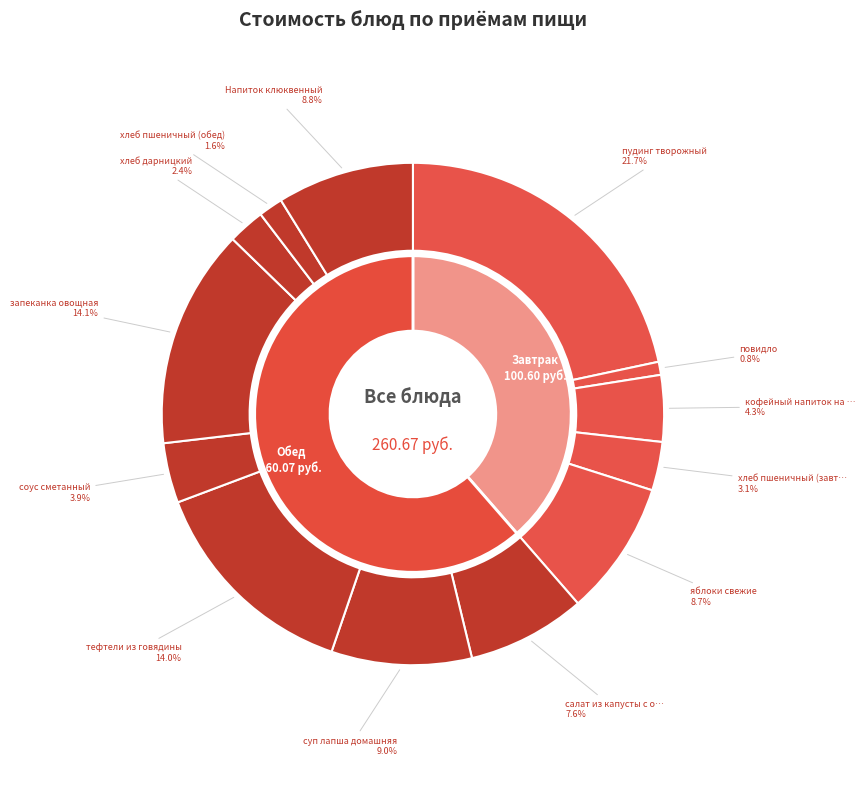

True or false: хлеб пшеничный (обед) accounts for 2% of the total.

True